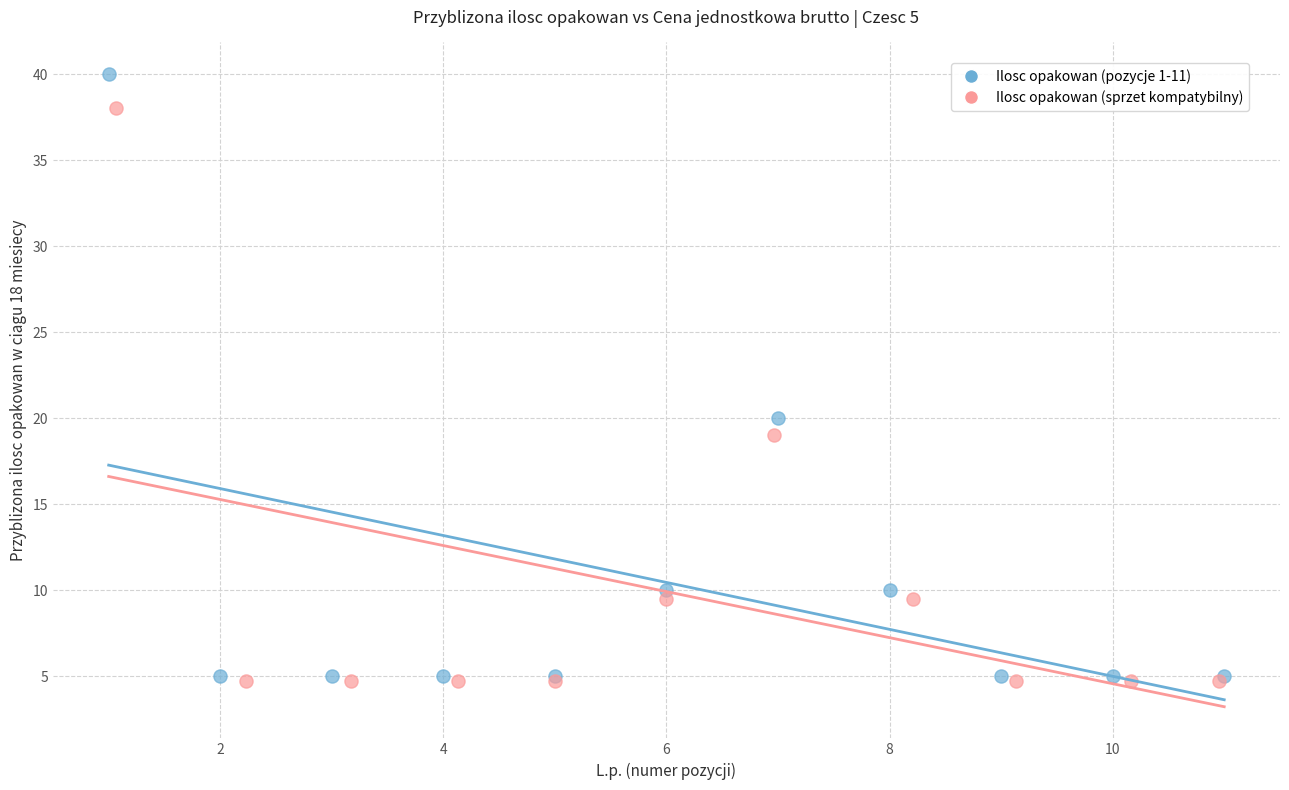

Which series contains the highest Y value?

Ilosc opakowan (pozycje 1-11)